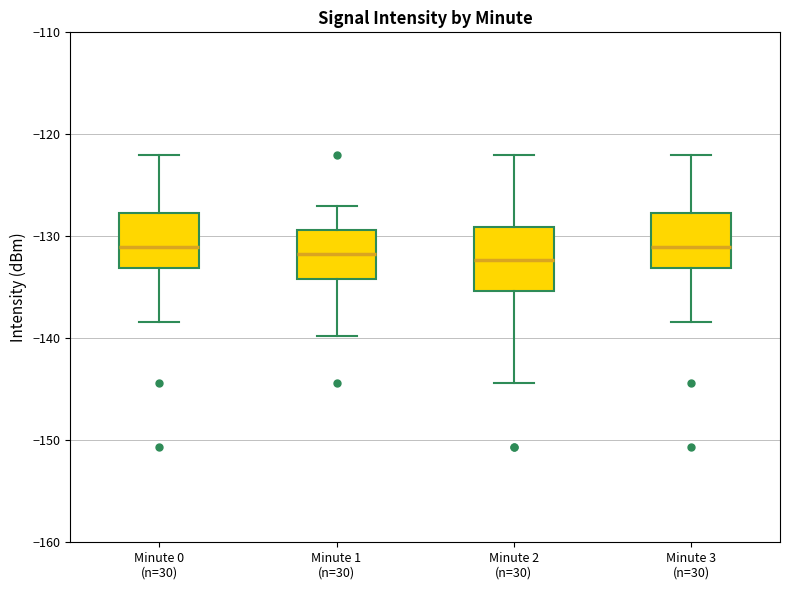

Where does the lower whisker of the box for Minute 3 (n=30) end on the y-axis? The values are not printed on the chart, so give them approximately, as read against the axis.

-138